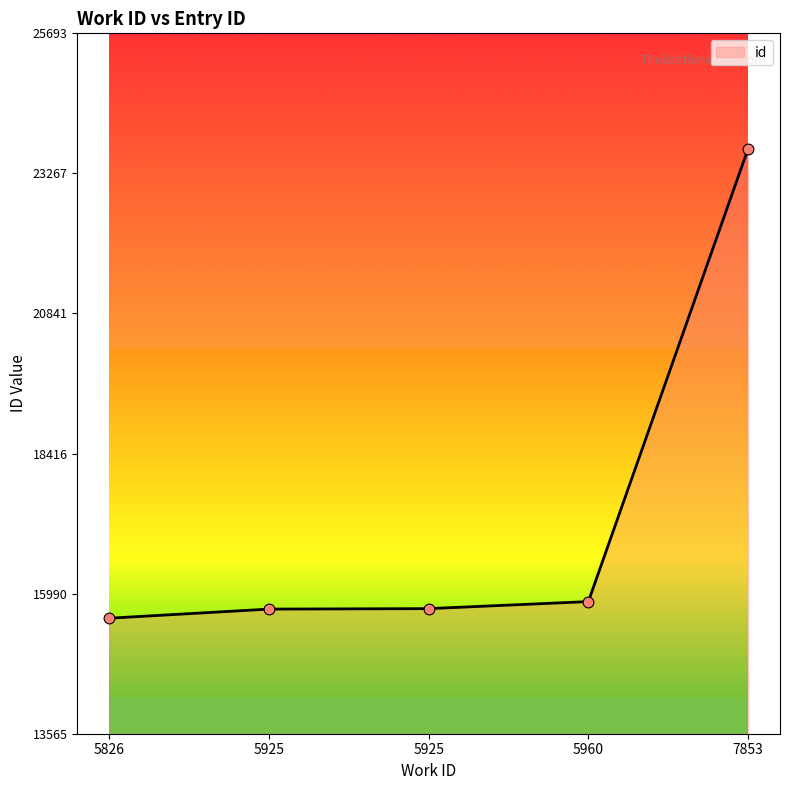

Which has a higher value, 5960 or 5925?

5960